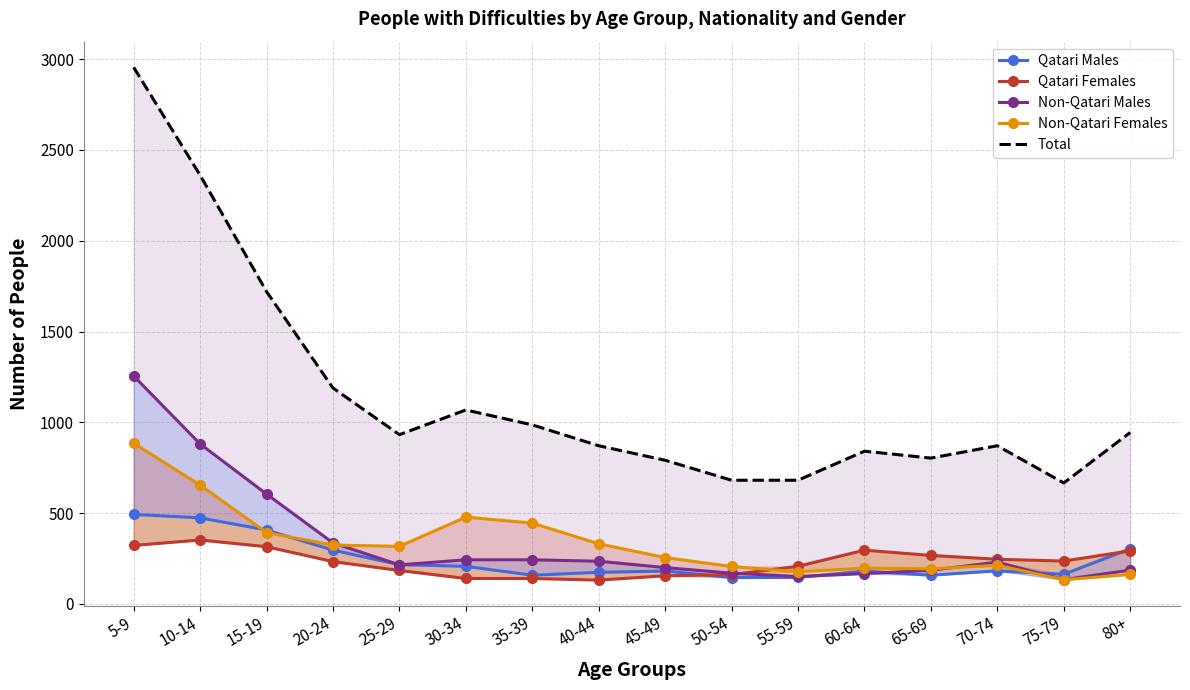

What is the label of the 4th point from the left?

20-24